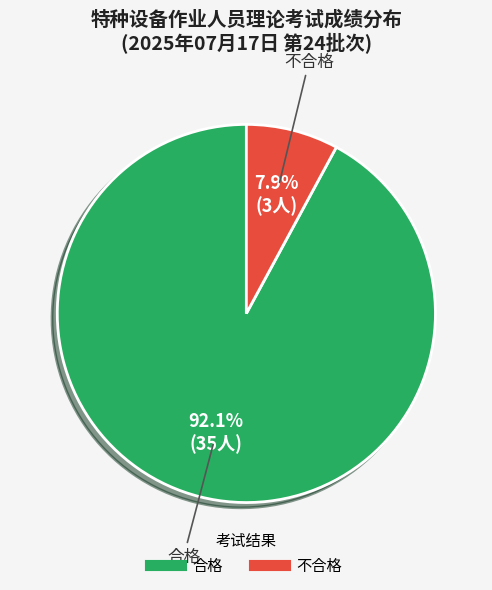

Which has a higher value, 不合格 or 合格?

合格